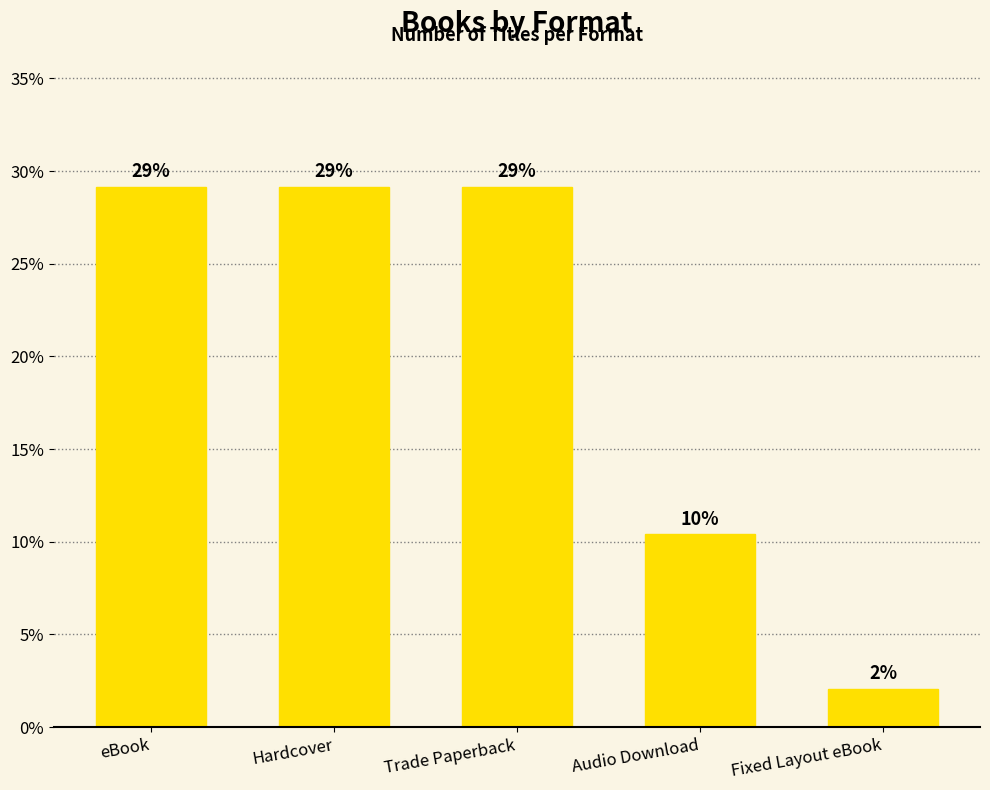

How many bars are there in total?

5